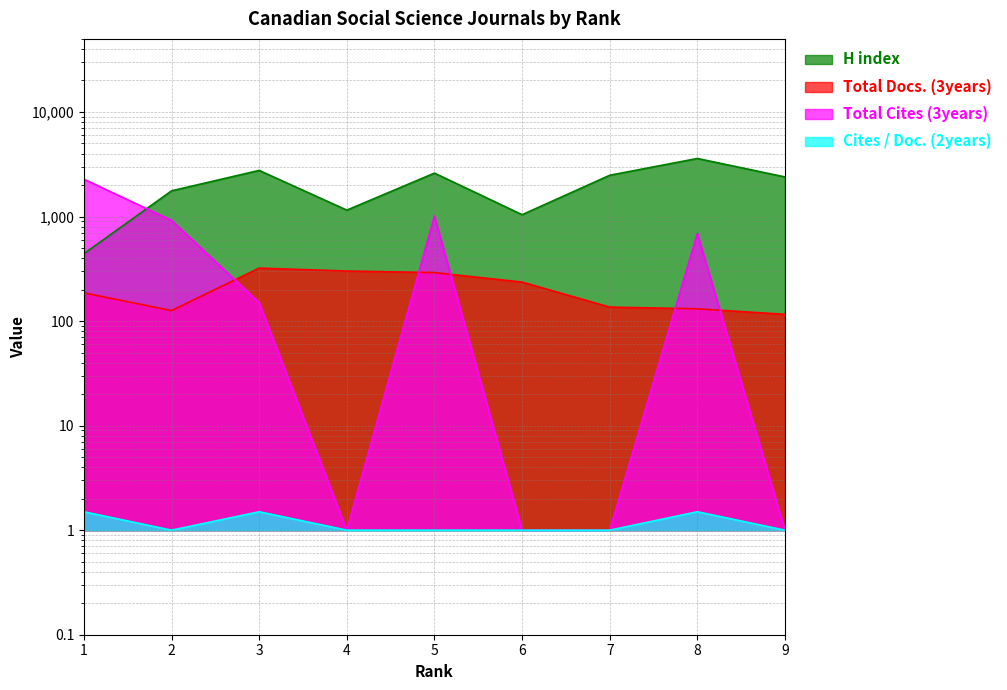

Is the value of Total Docs. (3years) at 3 greater than the value of Total Cites (3years) at 3?

Yes